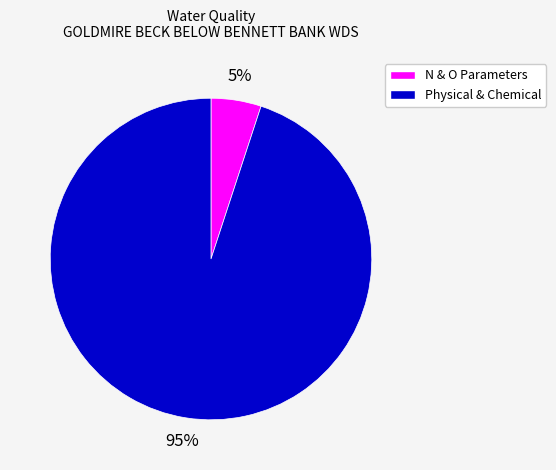

Rank the categories by value from highest to lowest.

Physical & Chemical, N & O Parameters